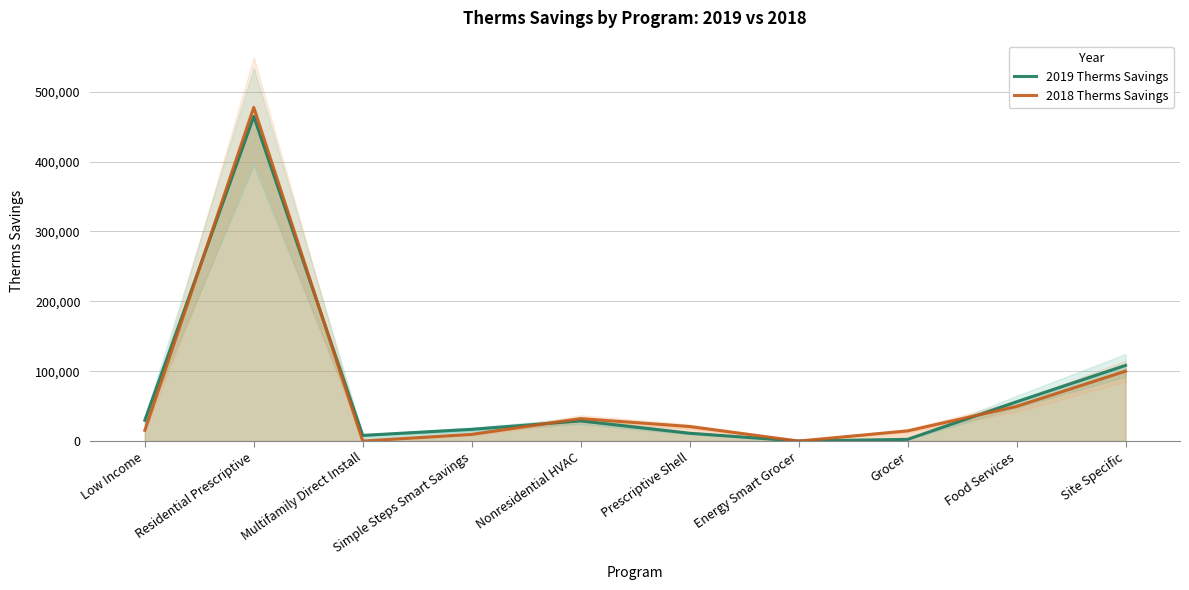

What is the total value across all series at Simple Steps Smart Savings?

26306.0